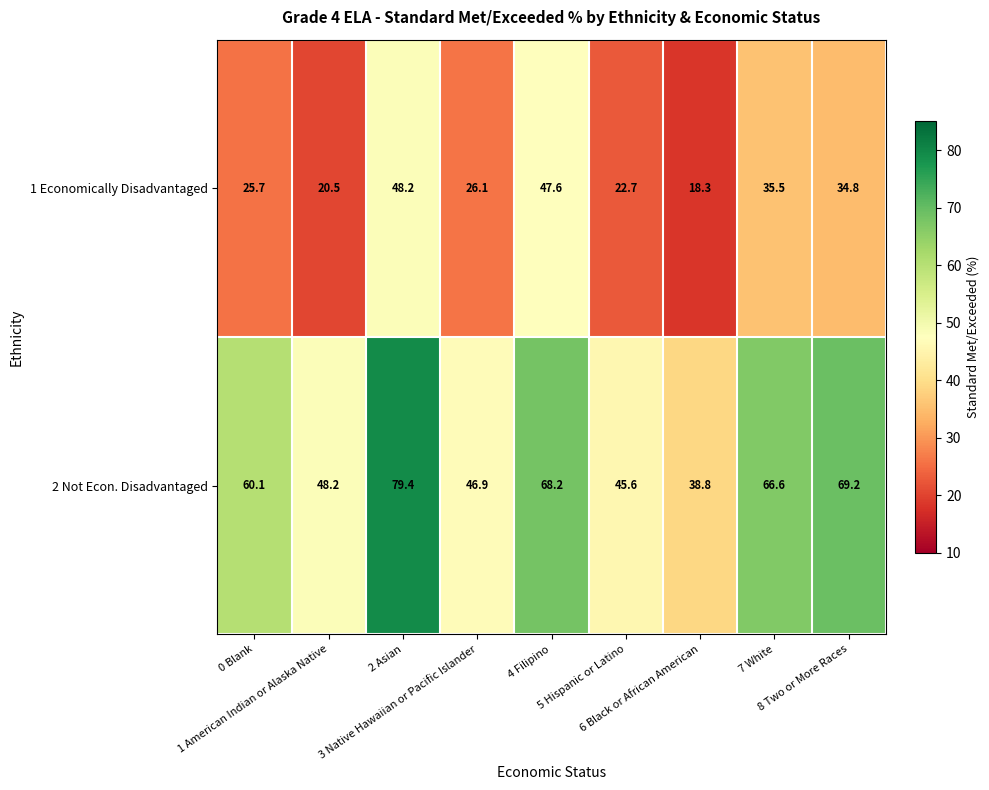

What is the difference between the maximum and minimum values in the 1 Economically Disadvantaged series?

29.9